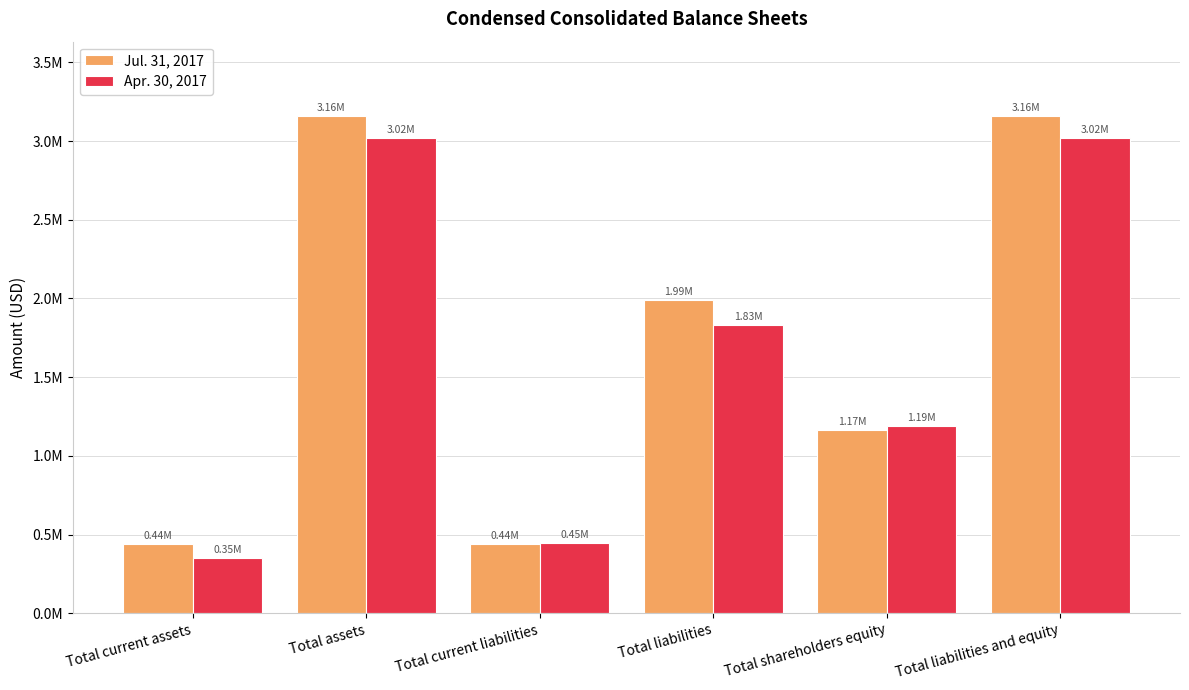

The Apr. 30, 2017 series shows 446546 at Total current liabilities. True or false?

True